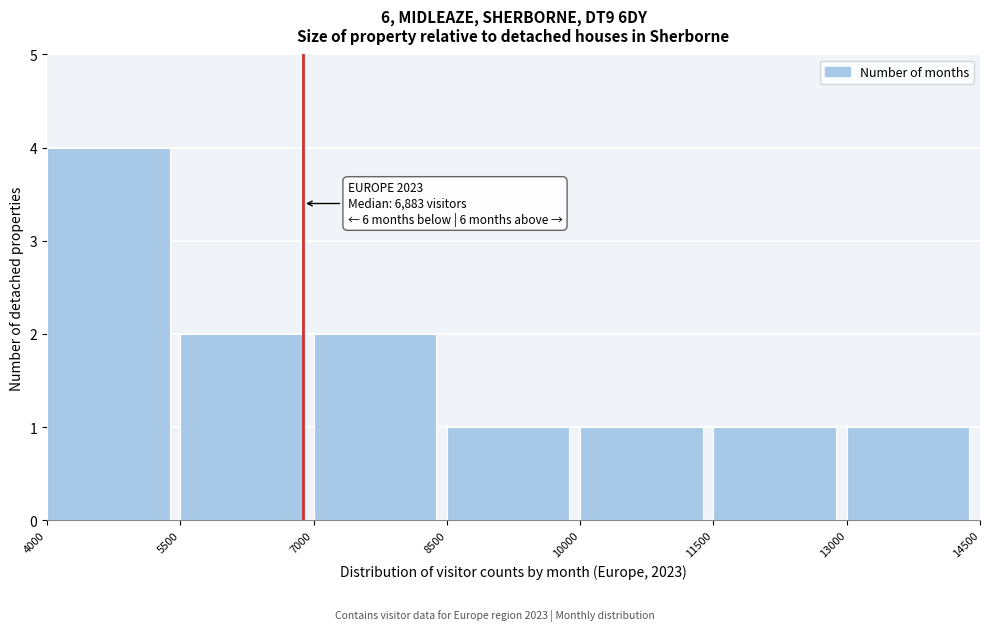

Over which range of the x-axis is the bar tallest?

4000 to 5500